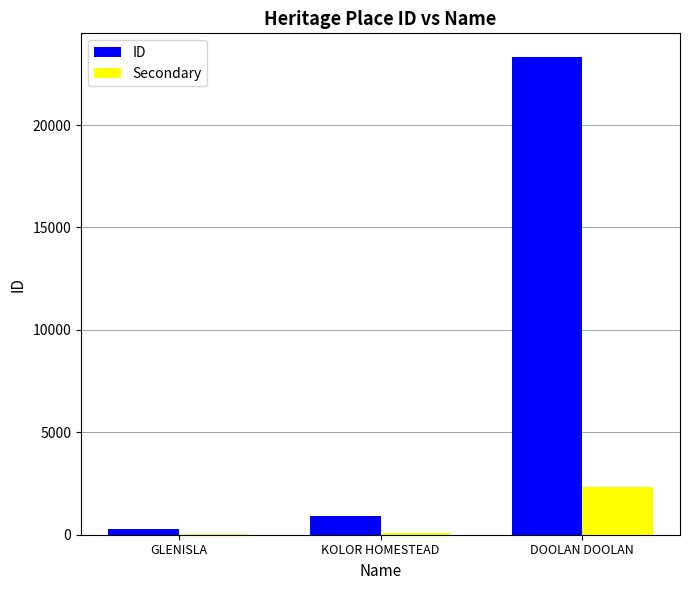

What is the total value across all series at DOOLAN DOOLAN?

25644